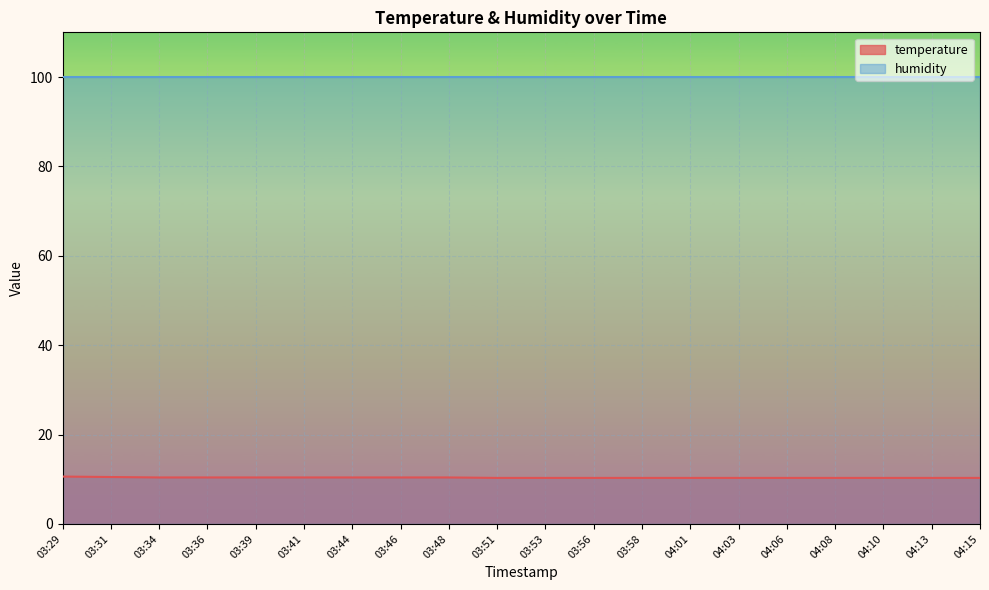

Is this an area chart (filled region under the line)?

No